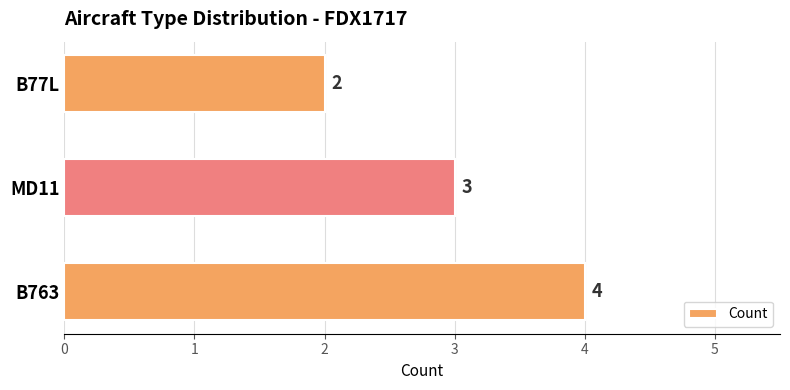

List the labels in order of value, smallest first.

B77L, MD11, B763